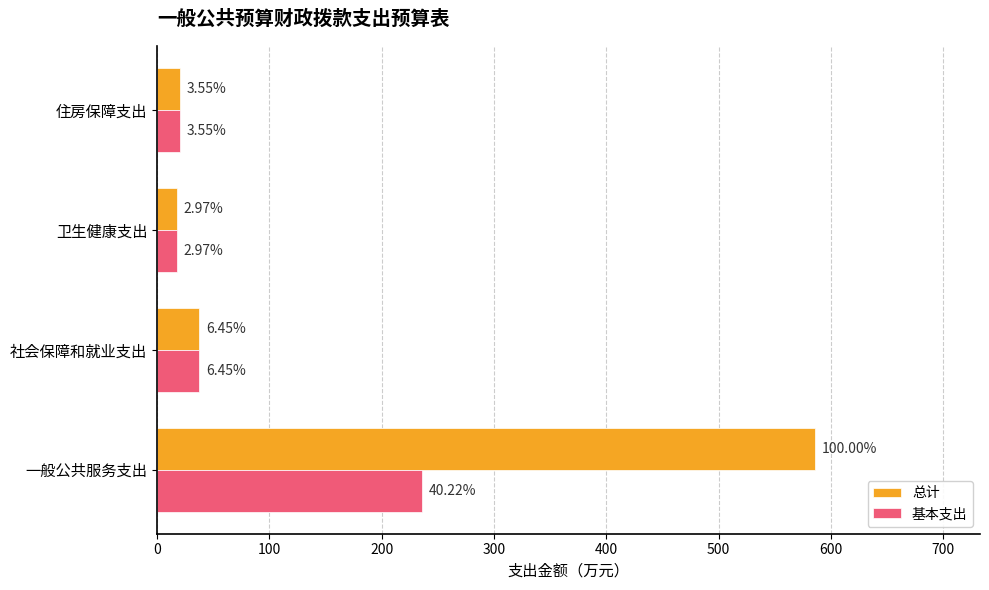

What are all the series names shown in the legend?

总计, 基本支出